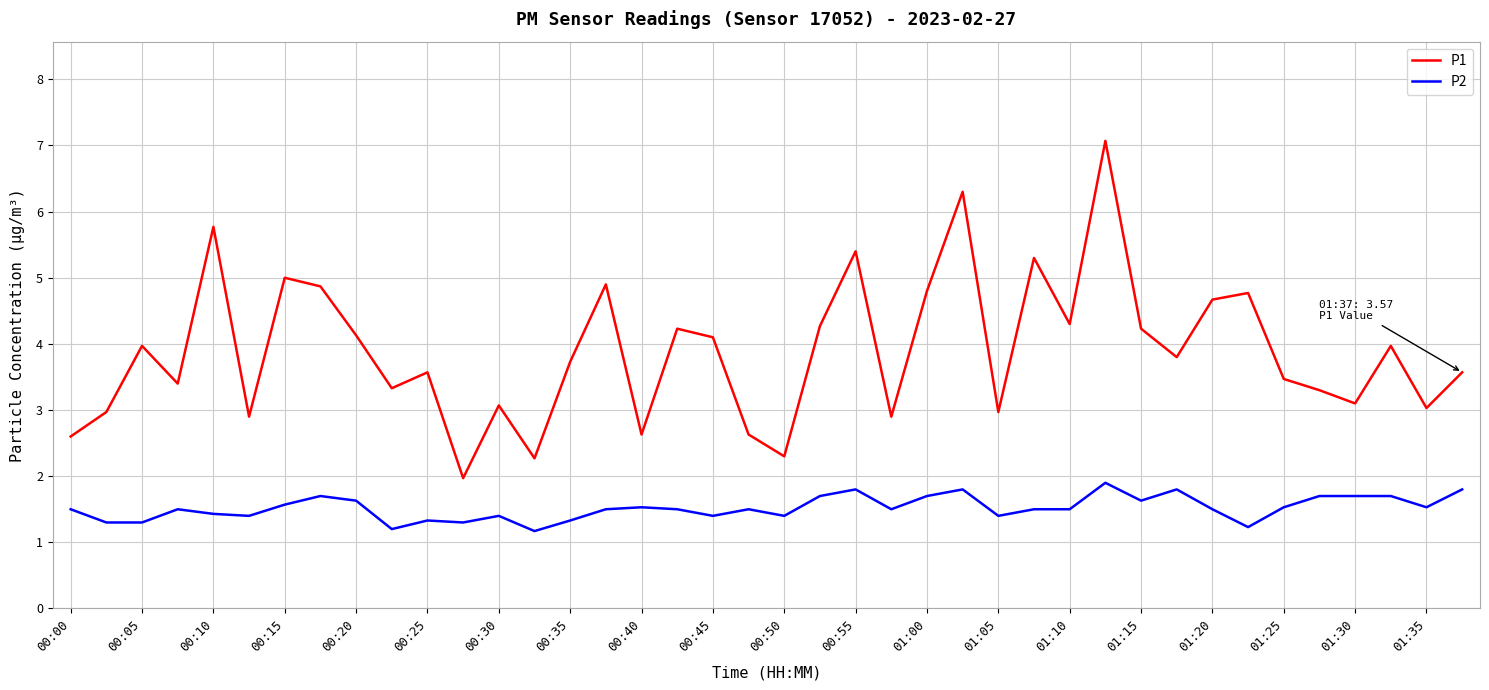

What is the sum of all P1 values?

155.6